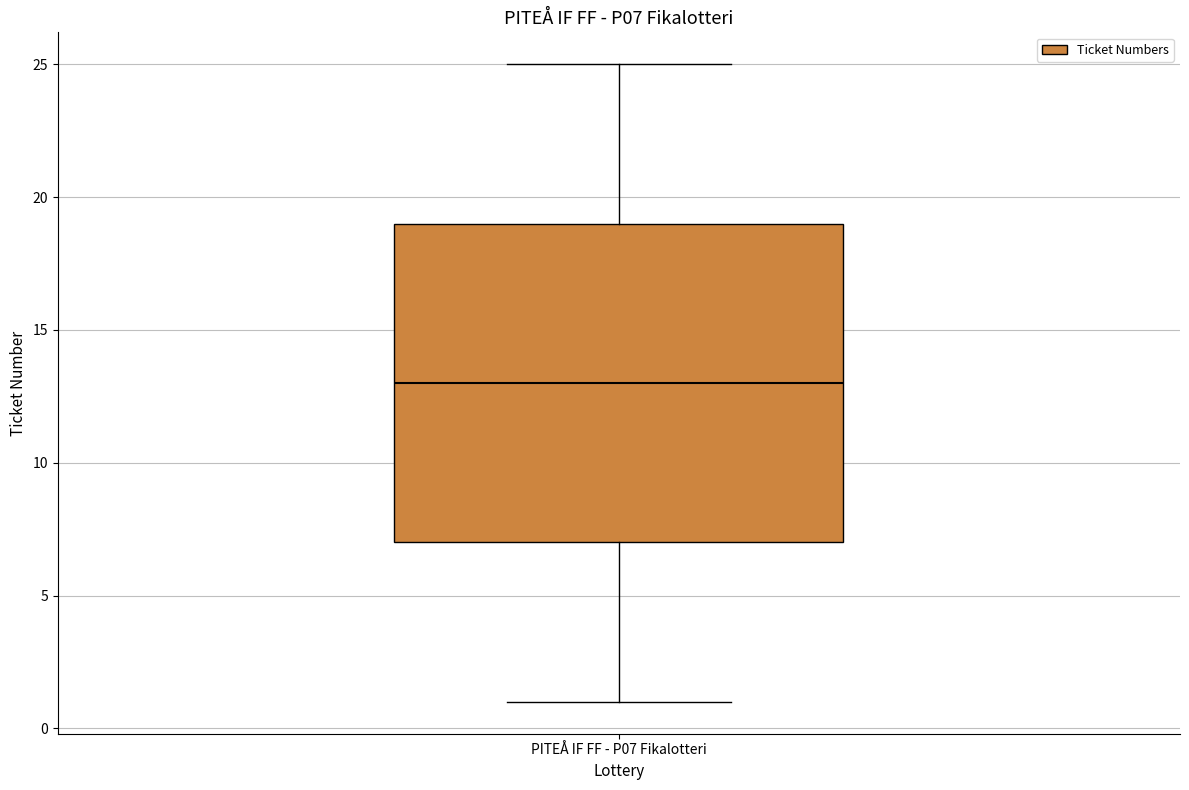

Where is the lower edge of the box for PITEÅ IF FF - P07 Fikalotteri on the y-axis? The values are not printed on the chart, so give them approximately, as read against the axis.

7